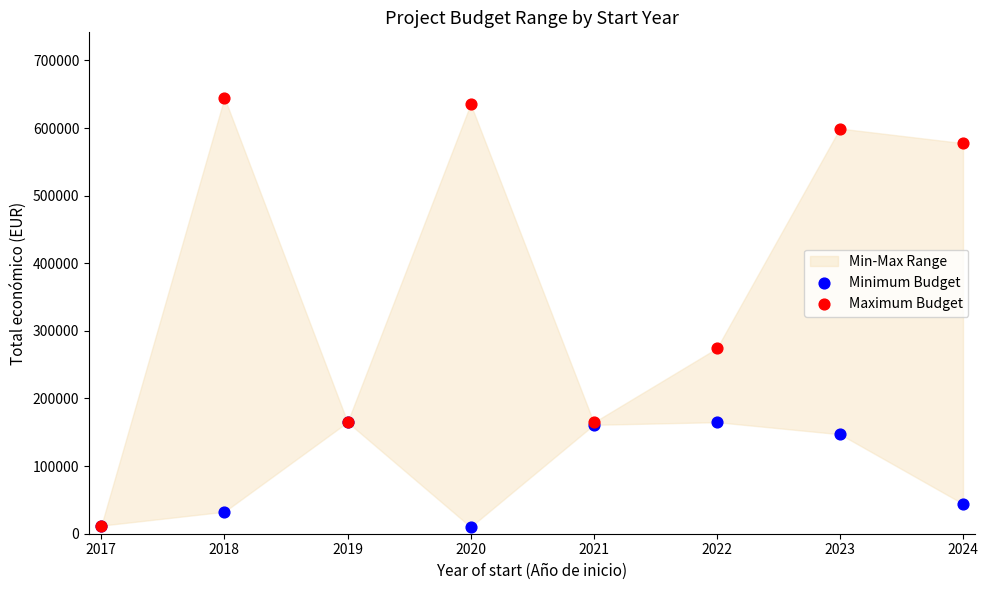

In the Minimum Budget series, what Y value is closest to 87500?

44191